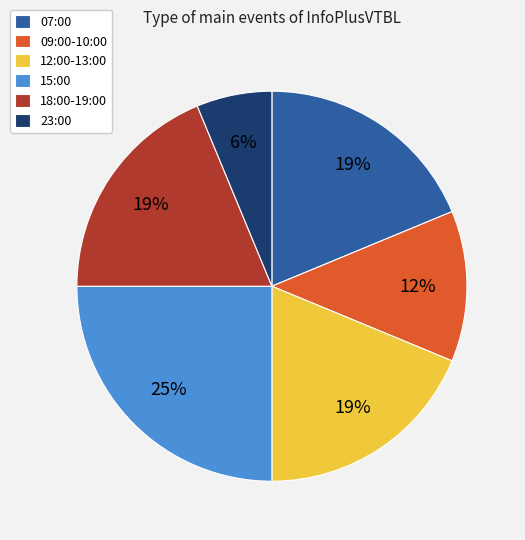

To the nearest percent, what is the combined percentage of 15:00 and 23:00?

31%